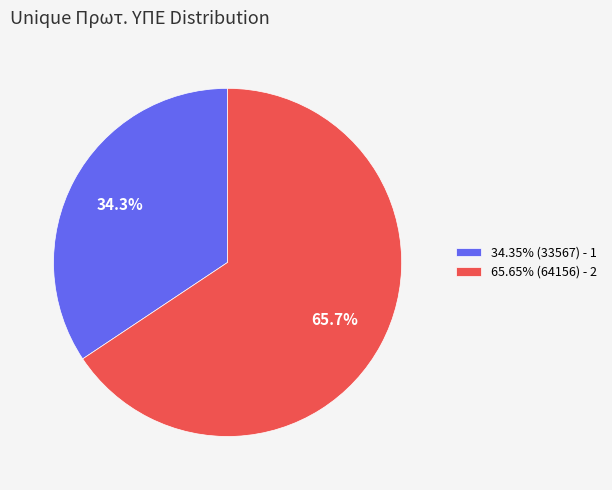

Does 65.65% (64156) - 2 account for over 50% of the chart?

Yes